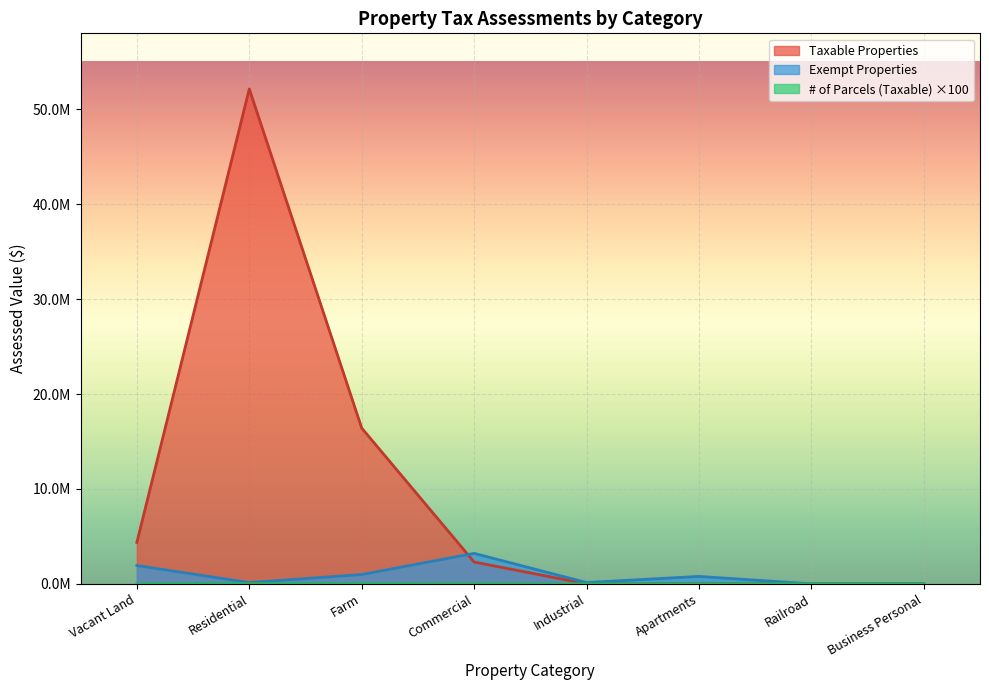

How many values in the # of Parcels (Taxable) series exceed 700?

3